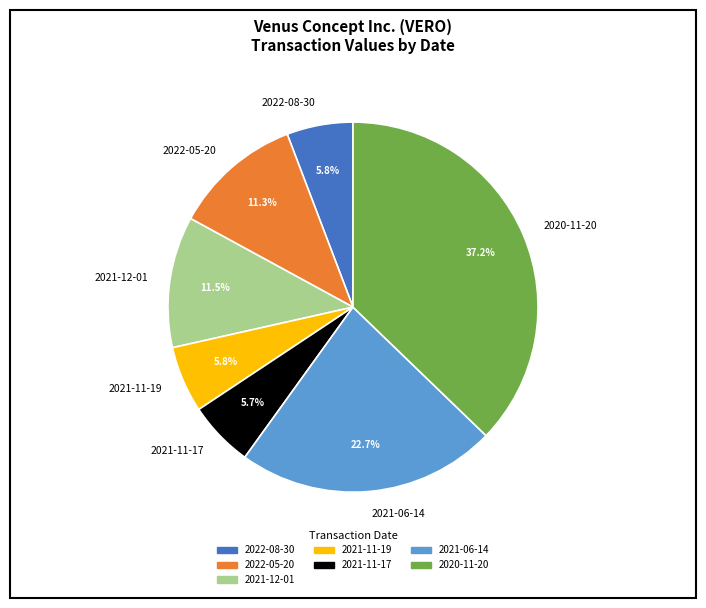

Is the sum of 2021-11-19 and 2020-11-20 greater than half?

No